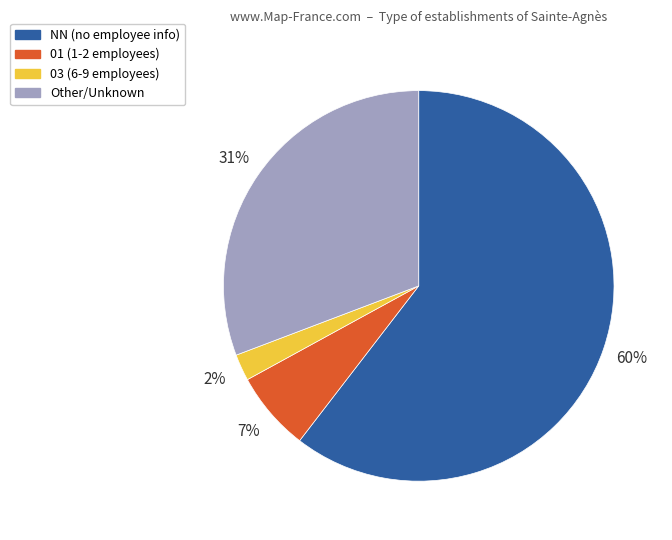

Is there a majority slice in this chart?

Yes